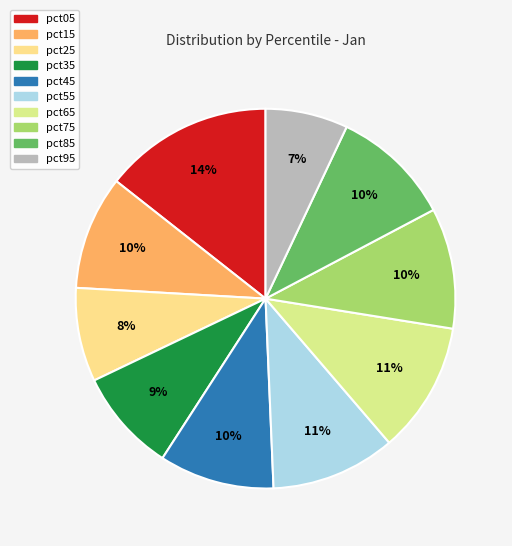

How many slices are in this pie chart?

10